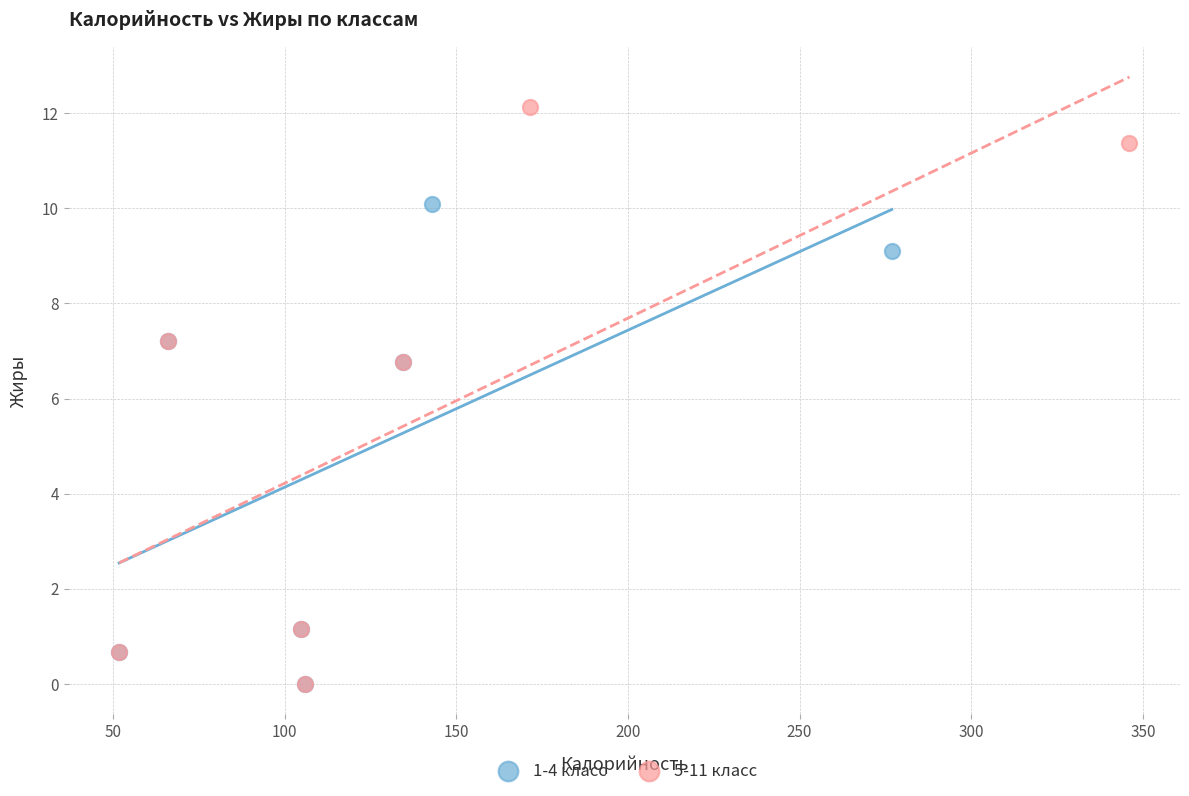

Which series has the largest Y range (max minus min)?

5-11 класс